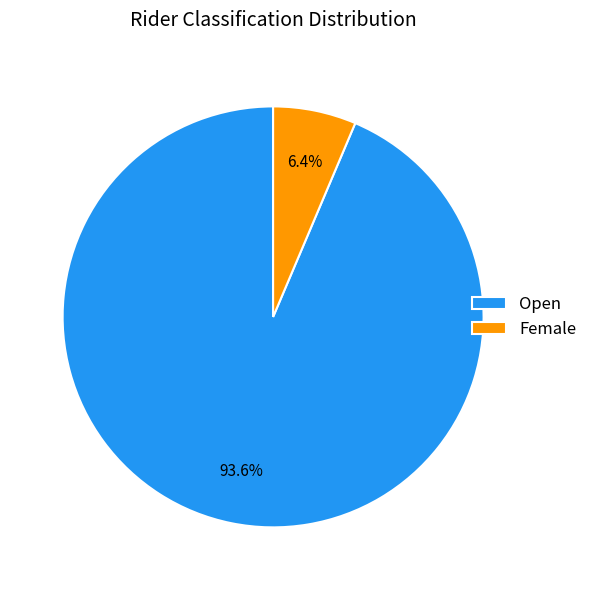

What is the largest slice in the pie chart?

Open